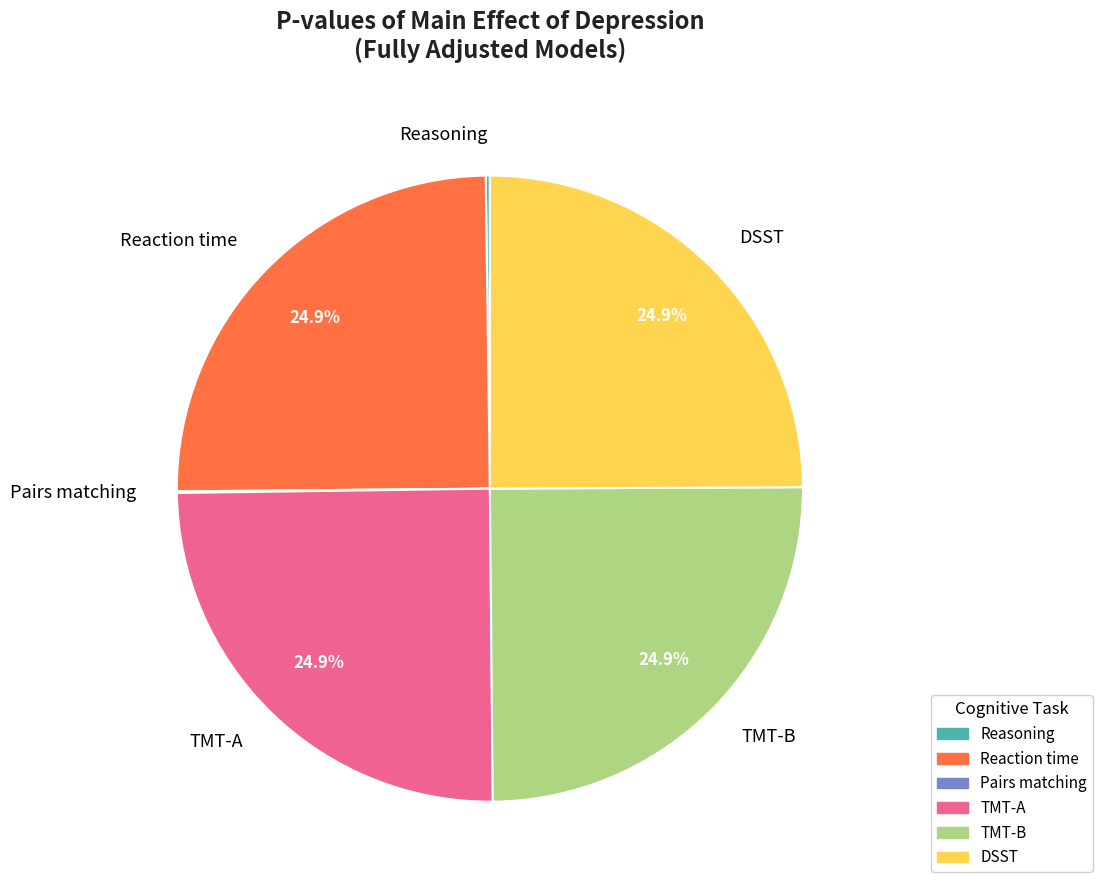

Does TMT-A account for over 50% of the chart?

No